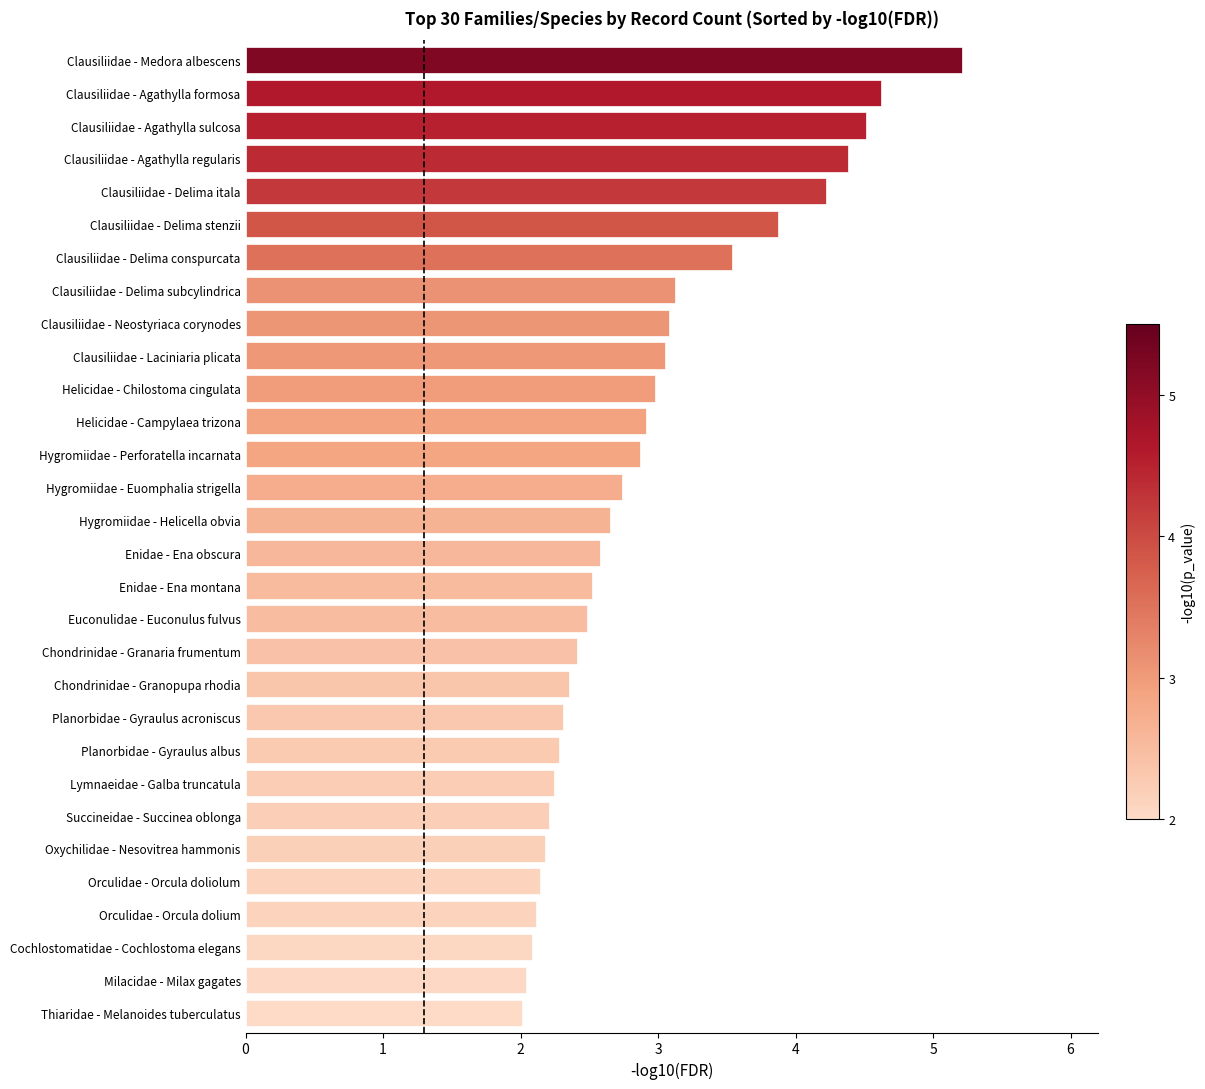

Which label corresponds to the largest value in the chart?

Clausiliidae - Medora albescens